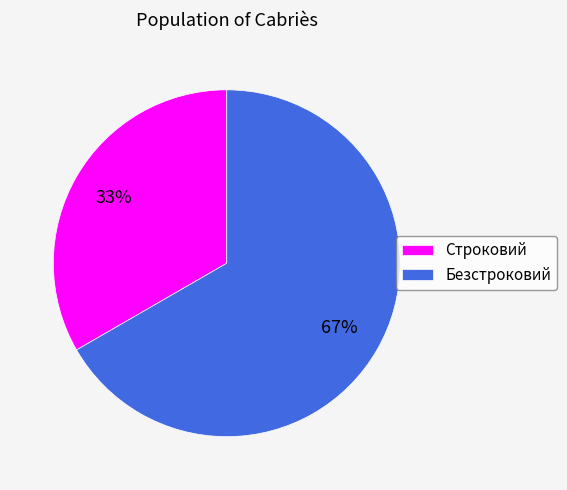

Between Безстроковий and Строковий, which is larger?

Безстроковий